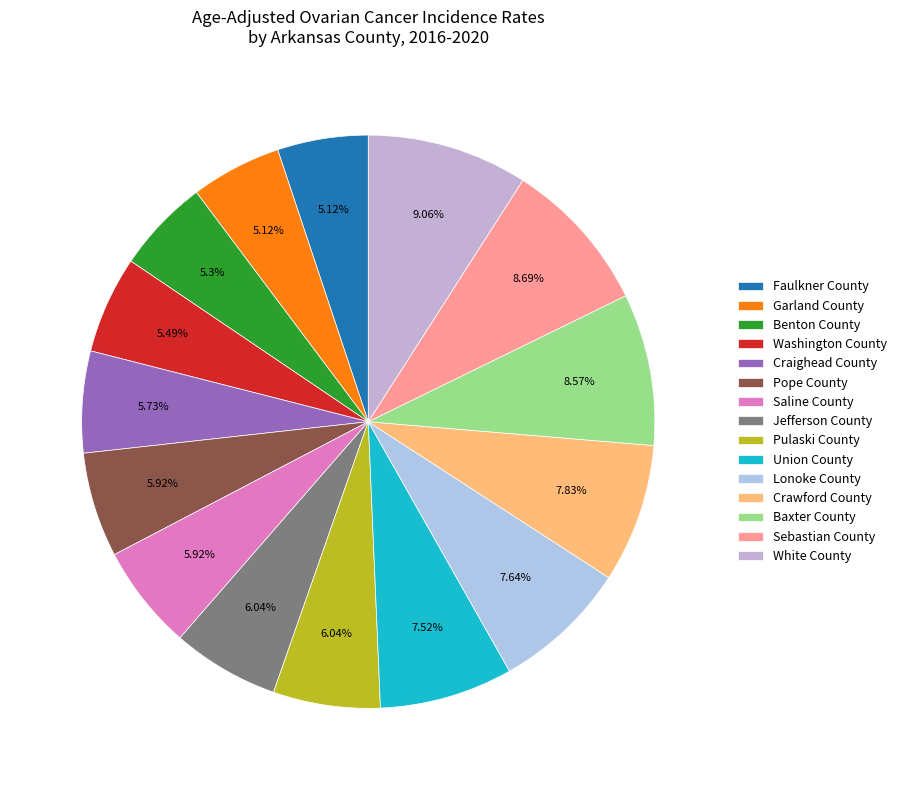

To the nearest percent, what is the difference between the largest and smallest slice percentages?

4%